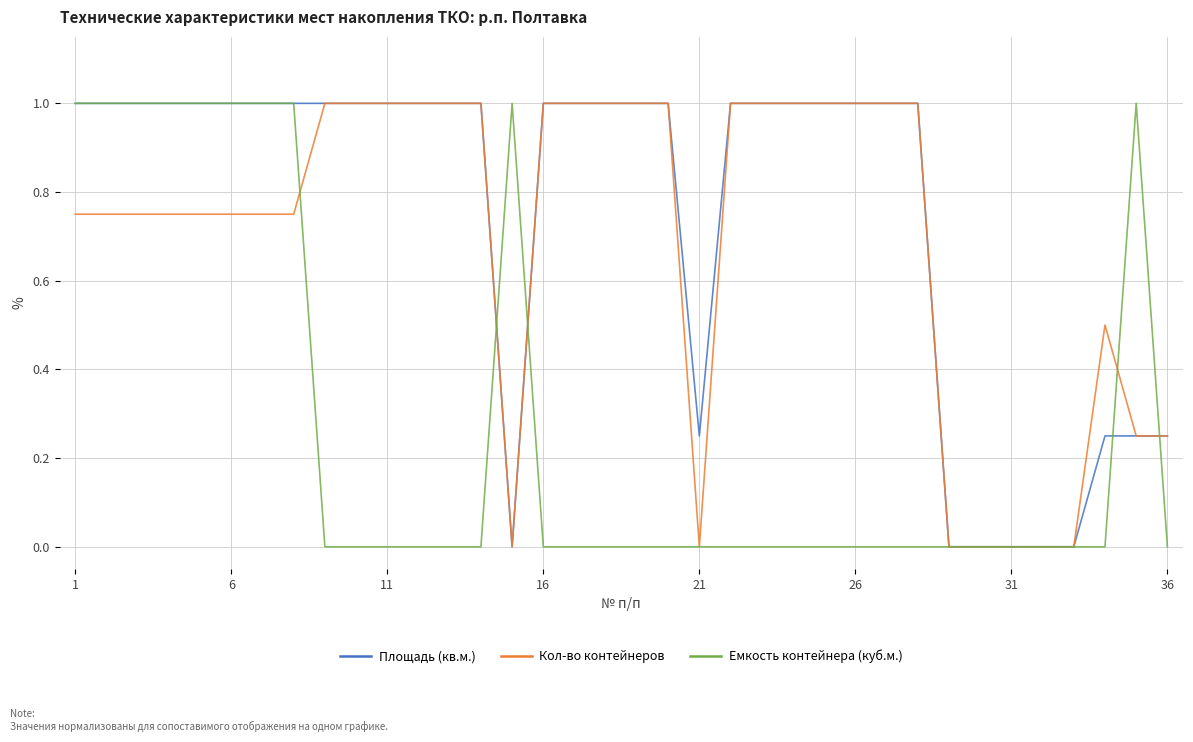

Which series has the largest total across all categories?

Площадь (кв.м.)